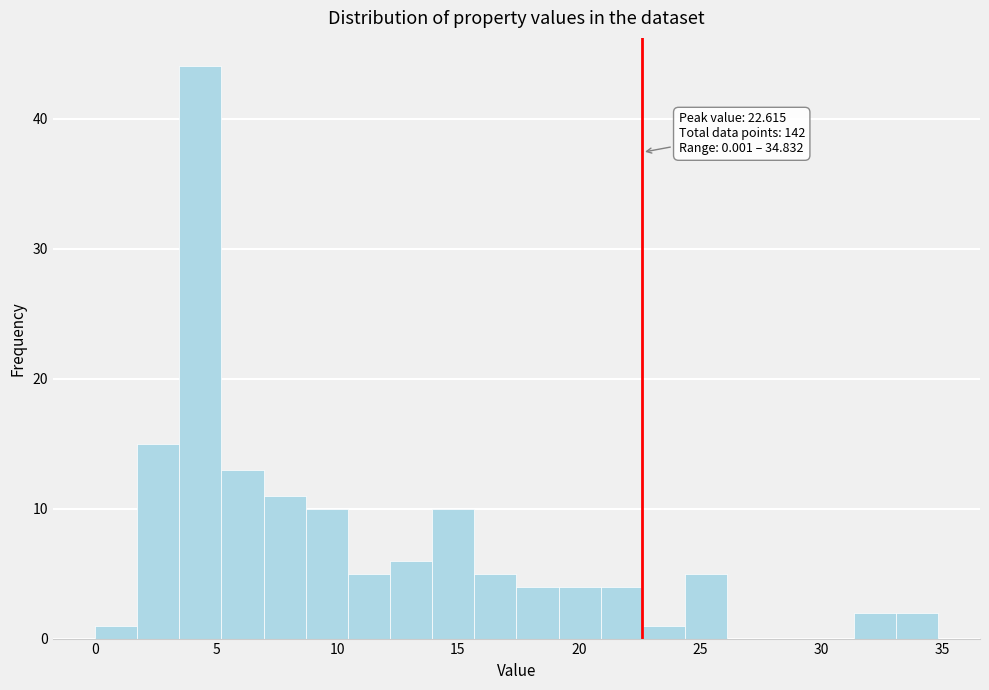

Read against the x-axis, roughly where is the centre of the tallest bar?

4.5